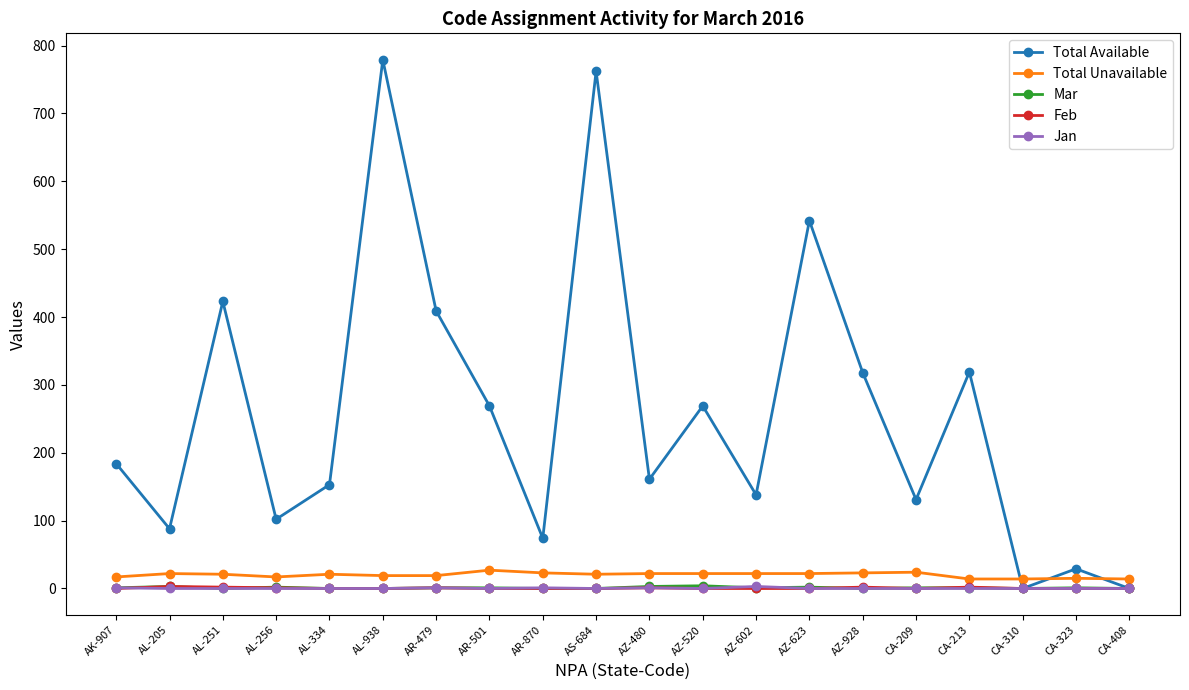

Which series has the largest range (max minus min)?

Total Available